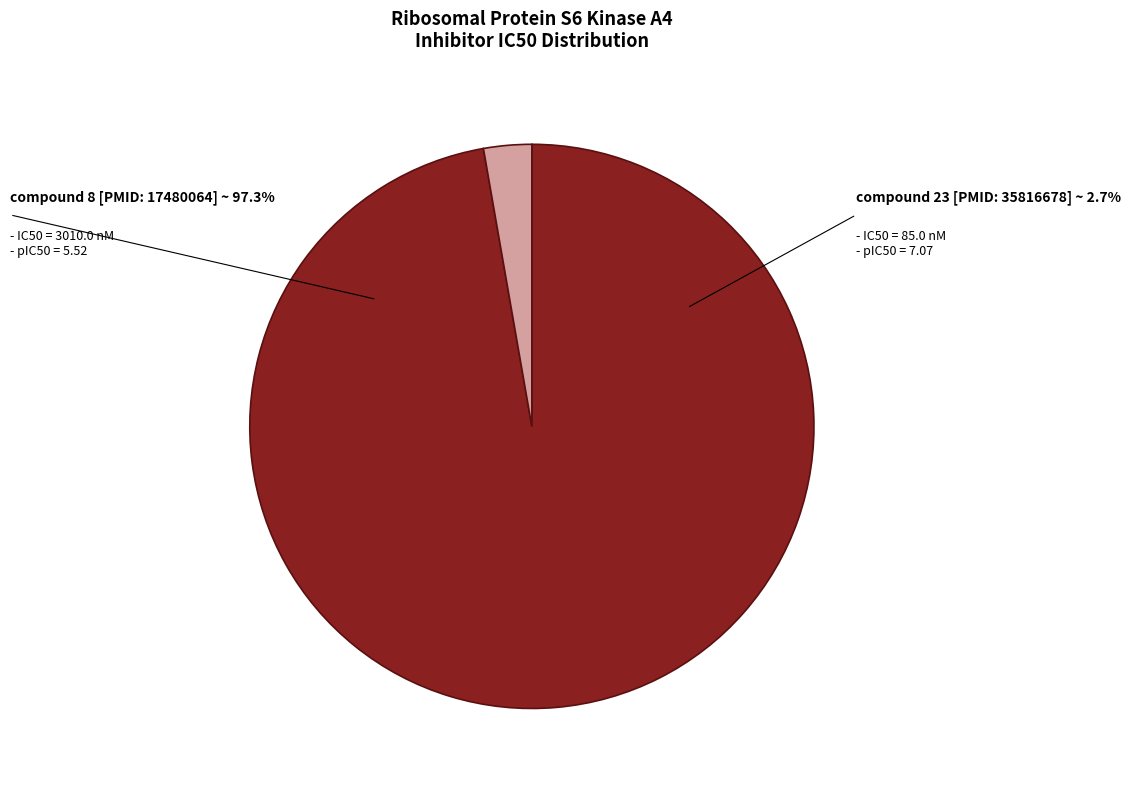

Combined, do compound 23 [PMID: 35816678] and compound 8 [PMID: 17480064] account for over 50%?

Yes